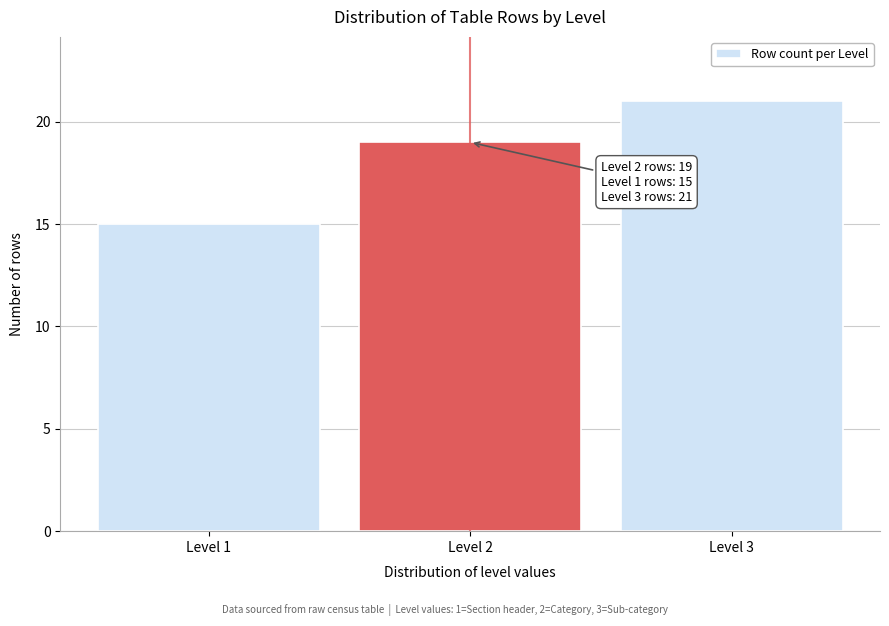

Reading left to right, list all the values displayed in this chart.

15	19	21